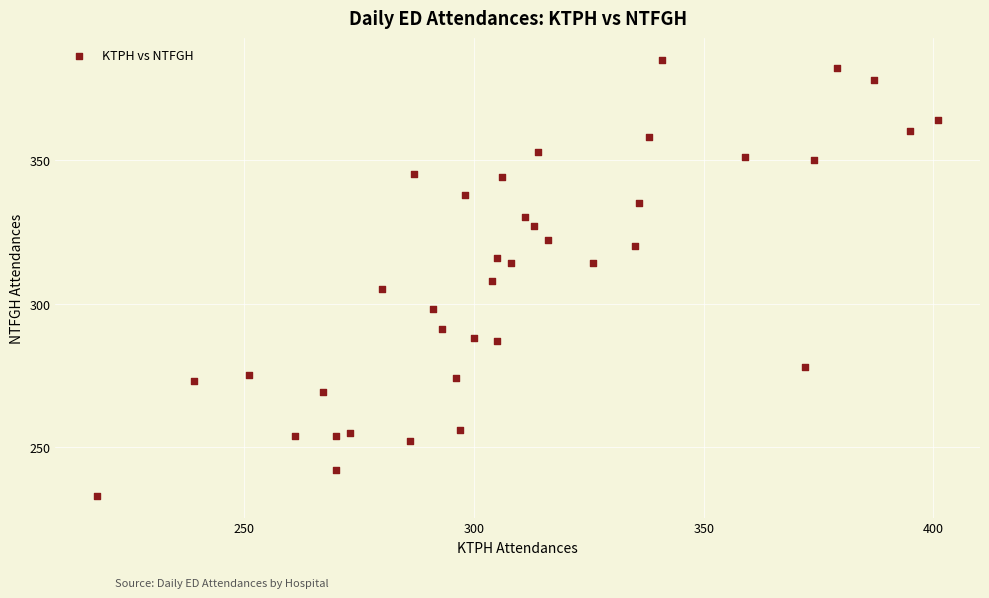

What is the range of X values (max minus min)?

183